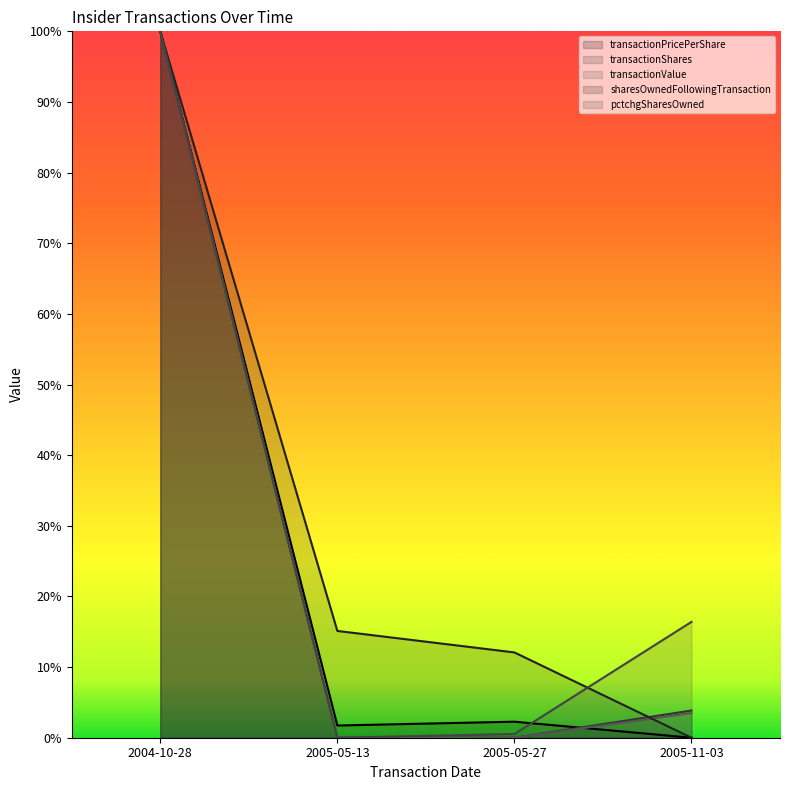

True or false: transactionPricePerShare and sharesOwnedFollowingTransaction intersect in this chart.

False